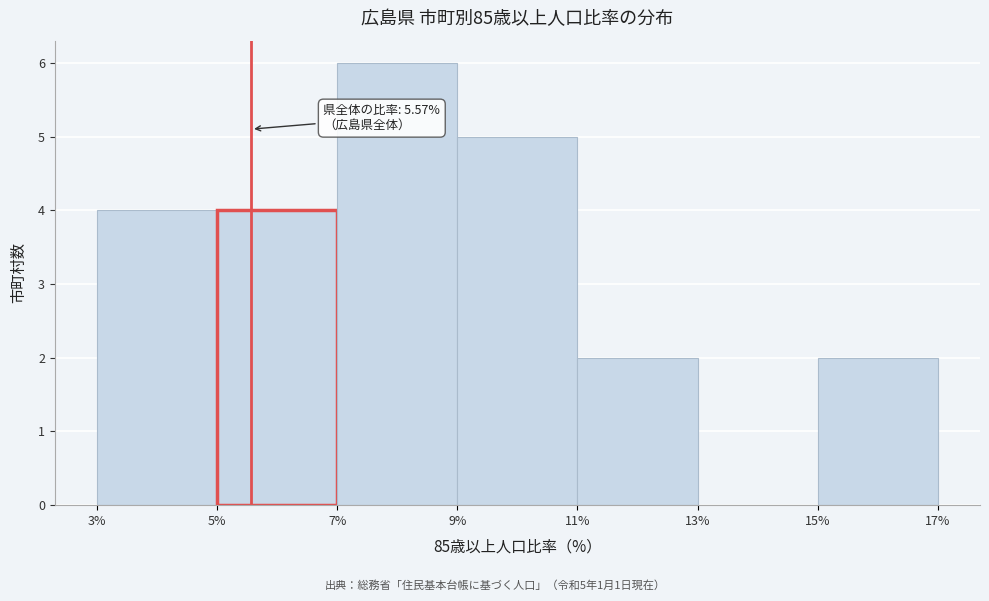

Over which range of the x-axis is the bar tallest?

7% to 9%